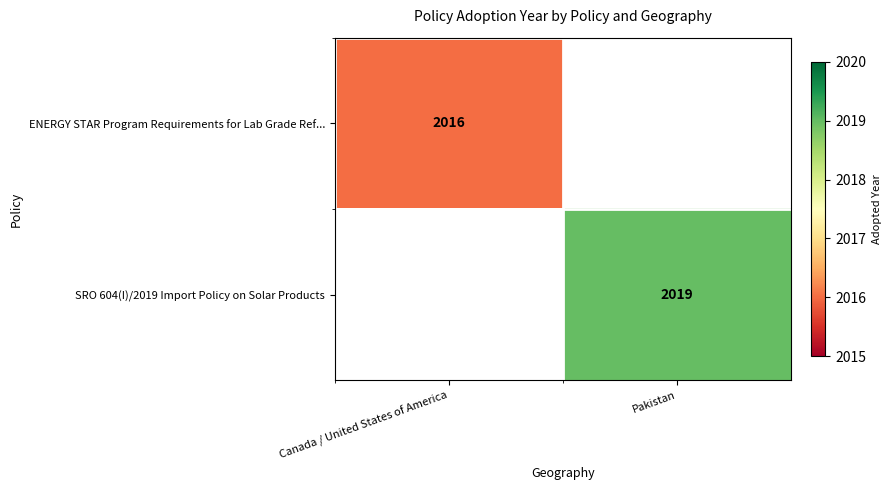

How many categories are shown in the chart?

2